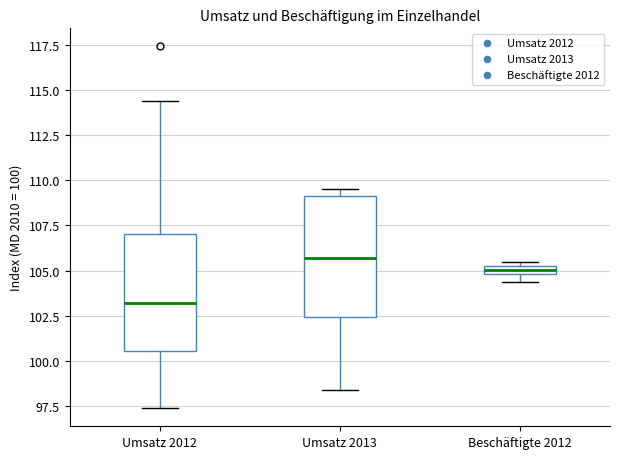

Which box's median line is the lowest?

Umsatz 2012